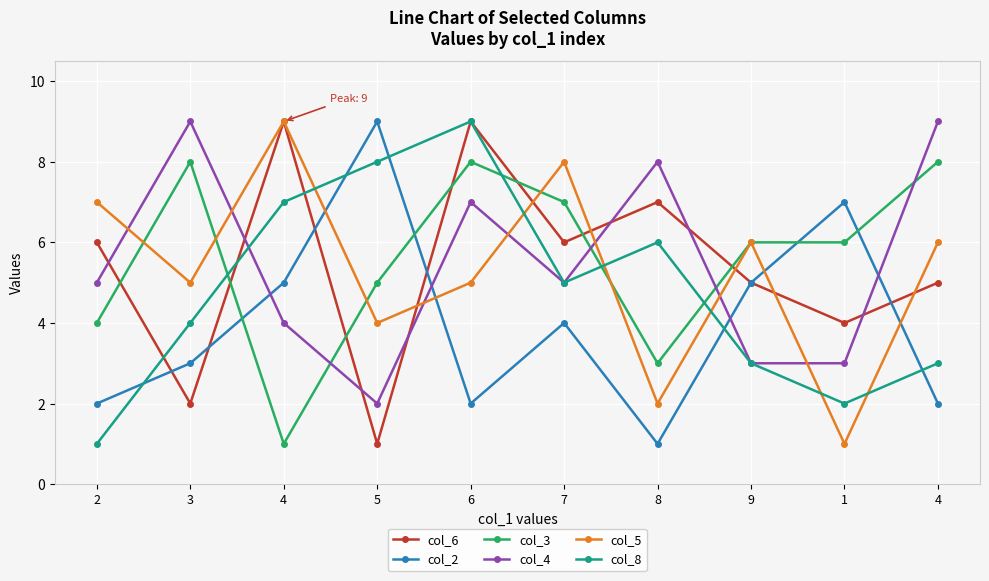

How many data points in col_5 are less than 6?

5